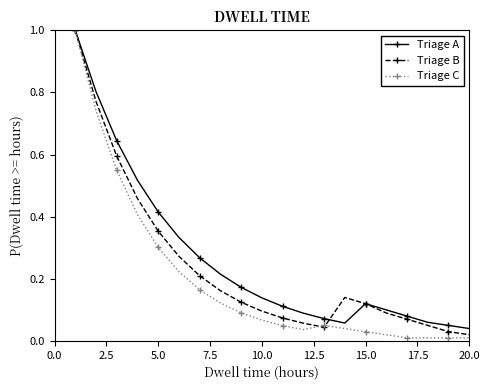

At how many categories does at least one series exceed 0?

20